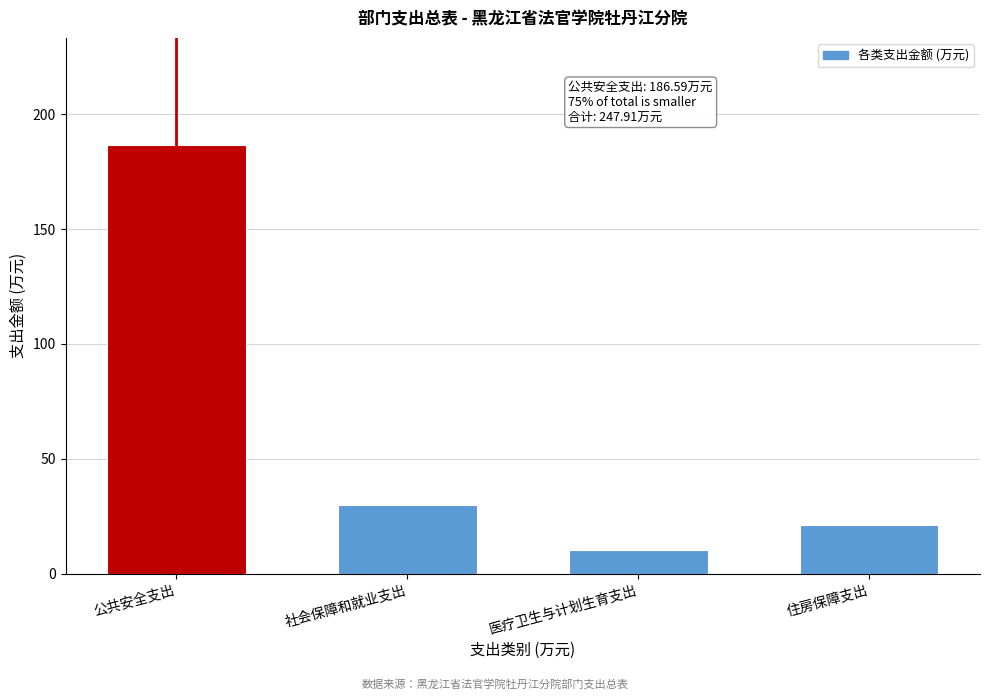

Reading left to right, what are all the values shown in this chart?

186.6	29.8	10.5	21.1